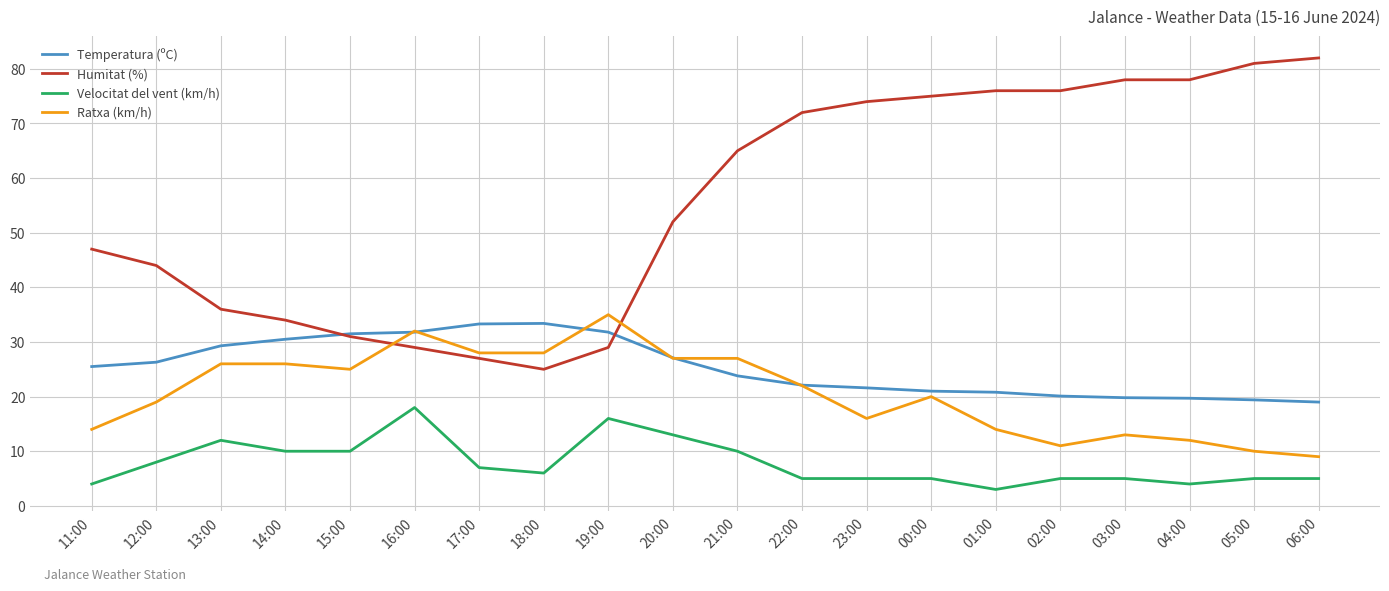

True or false: Velocitat del vent (km/h) and Temperatura (ºC) intersect in this chart.

False